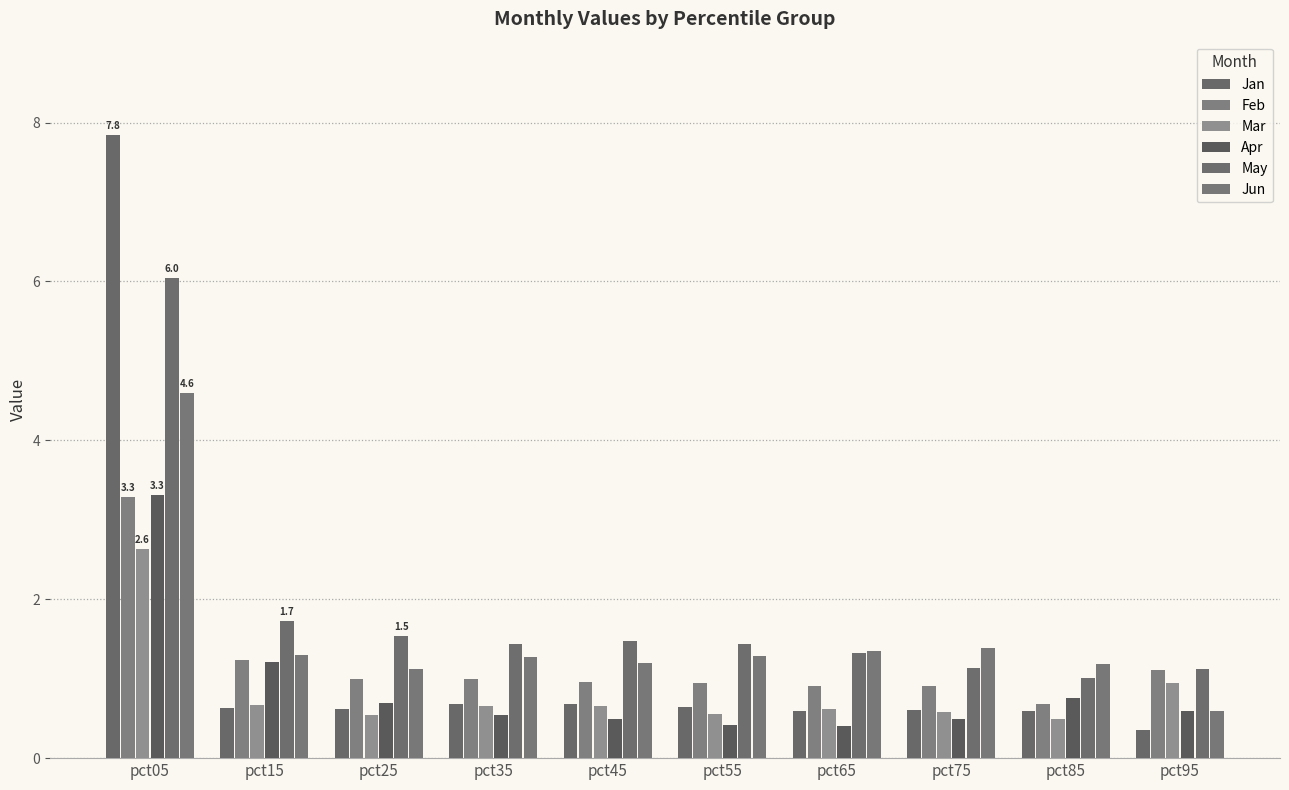

What is the difference between the maximum and second lowest values in the Feb series?

2.4